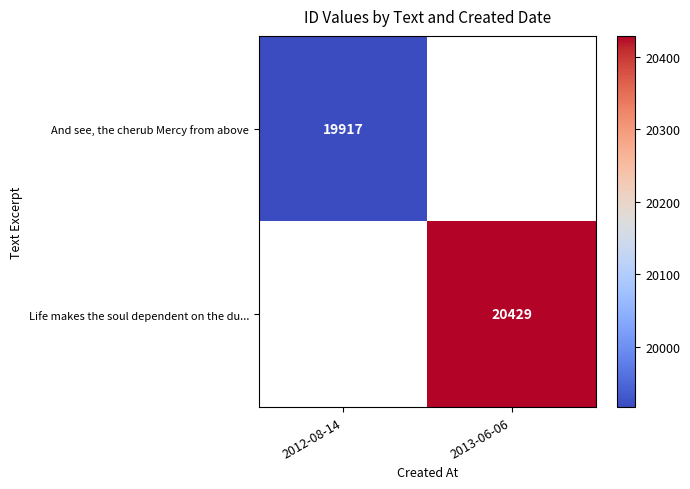

Is it true that And see, the cherub Mercy from above equals 8648 at 2012-08-14?

False